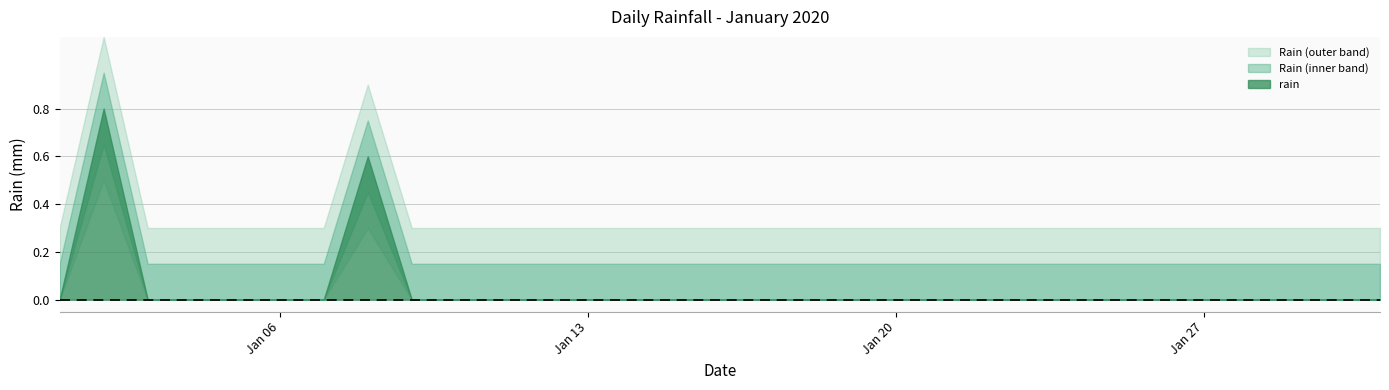

Reading left to right, what are all the values shown in this chart?

2020-01-01=0.0	2020-01-02=0.8	2020-01-03=0.0	2020-01-04=0.0	2020-01-05=0.0	2020-01-06=0.0	2020-01-07=0.0	2020-01-08=0.6	2020-01-09=0.0	2020-01-10=0.0	2020-01-11=0.0	2020-01-12=0.0	2020-01-13=0.0	2020-01-14=0.0	2020-01-15=0.0	2020-01-16=0.0	2020-01-17=0.0	2020-01-18=0.0	2020-01-19=0.0	2020-01-20=0.0	2020-01-21=0.0	2020-01-22=0.0	2020-01-23=0.0	2020-01-24=0.0	2020-01-25=0.0	2020-01-26=0.0	2020-01-27=0.0	2020-01-28=0.0	2020-01-29=0.0	2020-01-30=0.0	2020-01-31=0.0